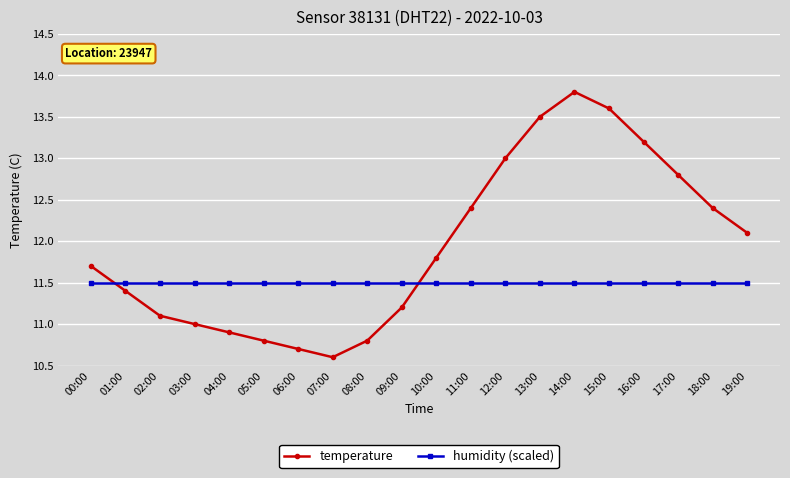

Rank the series by their maximum value, from lowest to highest.

humidity (scaled), temperature